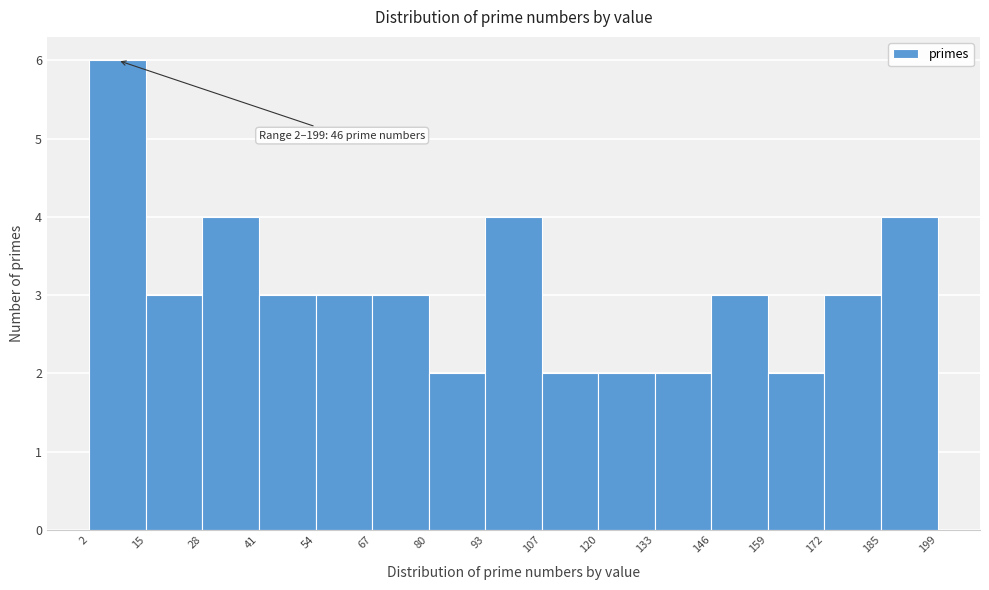

Over which range of the x-axis is the bar tallest?

2 to 15